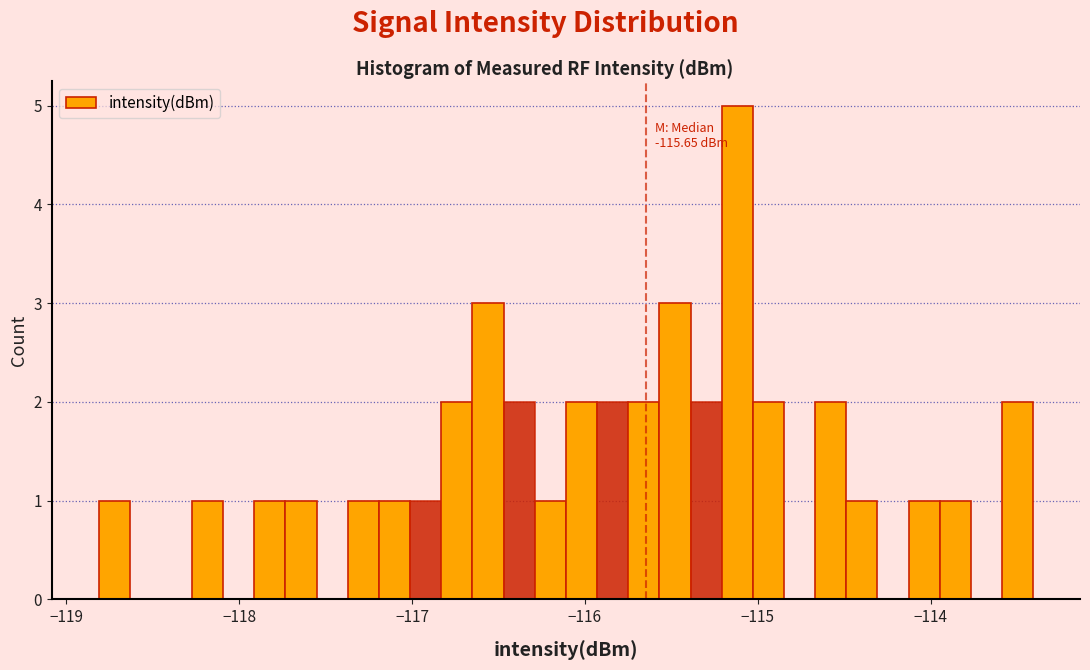

Read against the x-axis, roughly where is the centre of the tallest bar?

-115.1